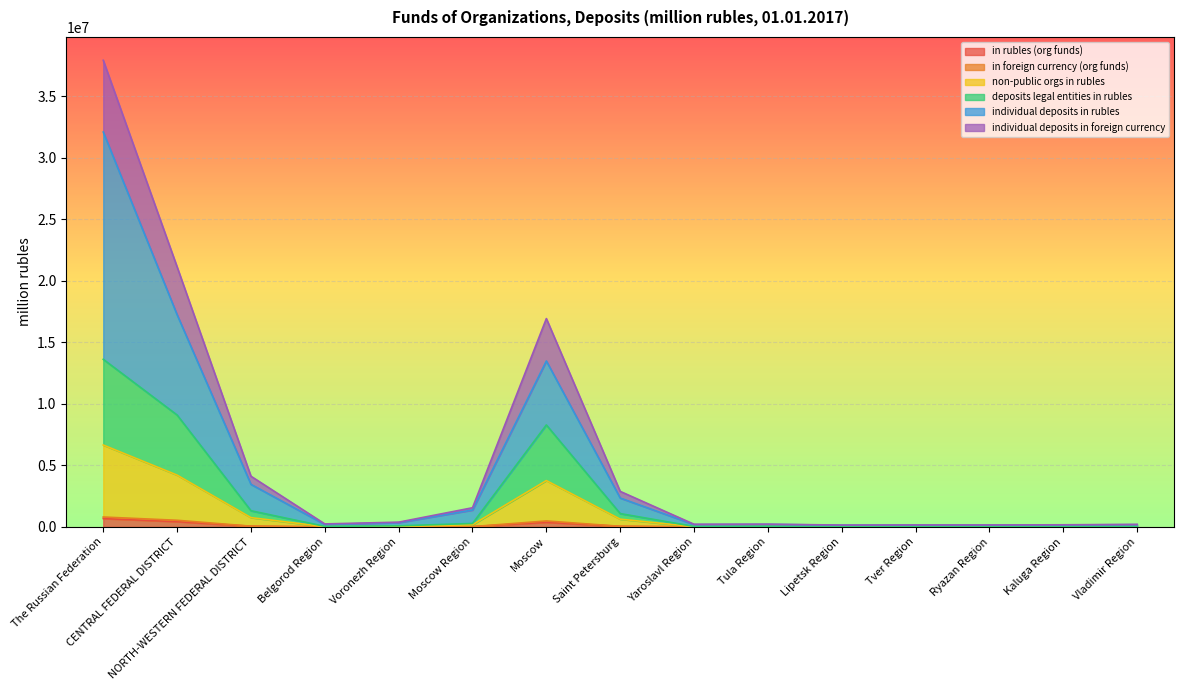

What is the total value across all series at Kaluga Region?

172373